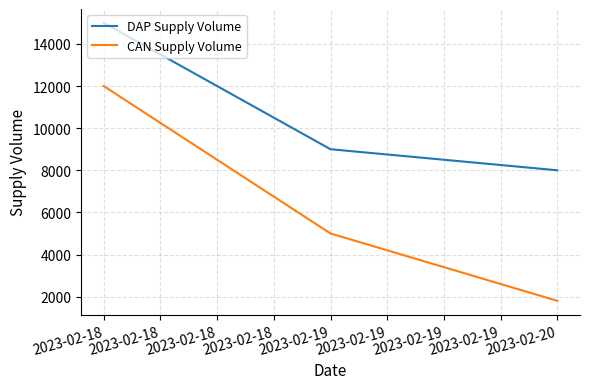

Where is DAP Supply Volume nearest to the value 11500?

2023-02-19